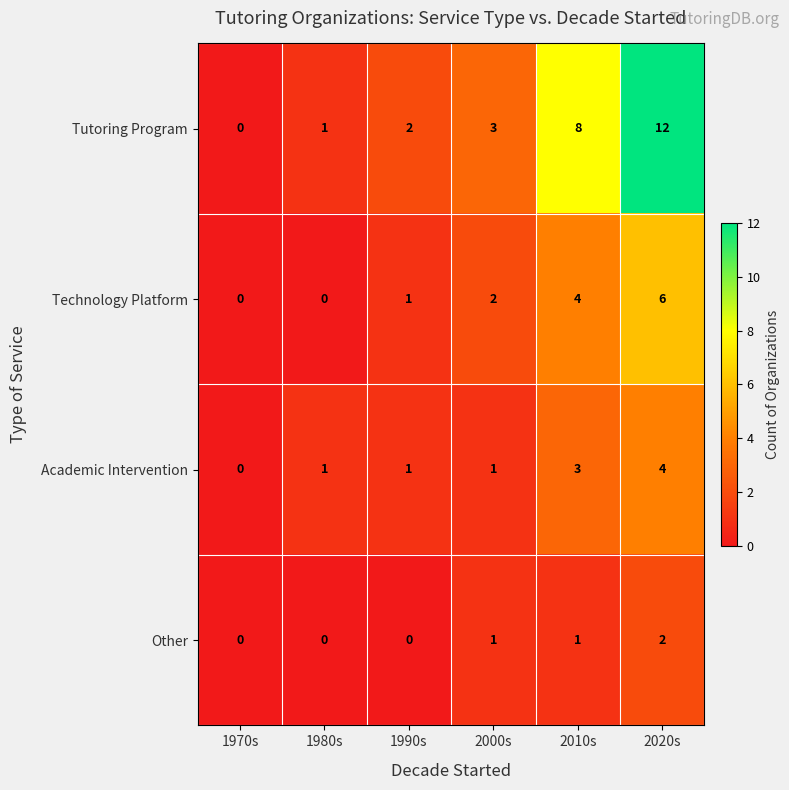

At how many categories does at least one series exceed 6?

2